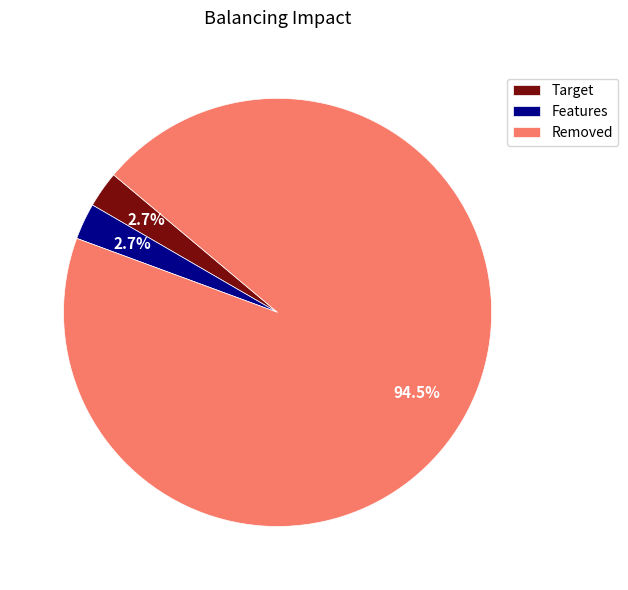

Does any single category account for the majority?

Yes